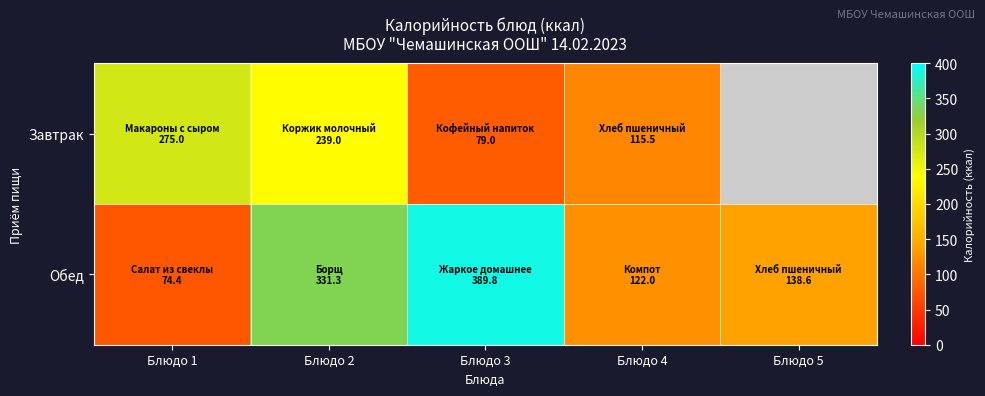

At which category is the sum across all series the highest?

Блюдо 2